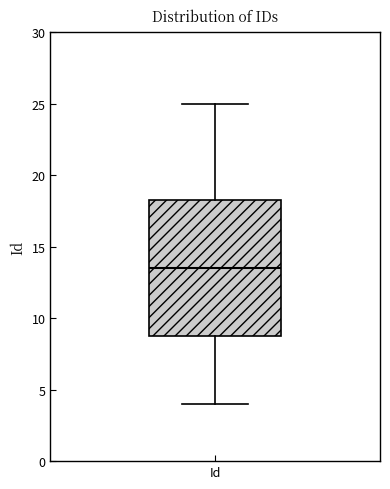

Where does the upper whisker of the box for Id end on the y-axis? The values are not printed on the chart, so give them approximately, as read against the axis.

25.0